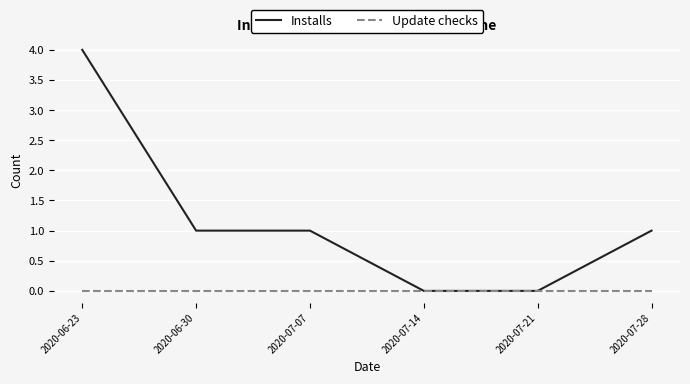

What is the sum of the Installs values at 2020-07-21 and 2020-06-23?

4